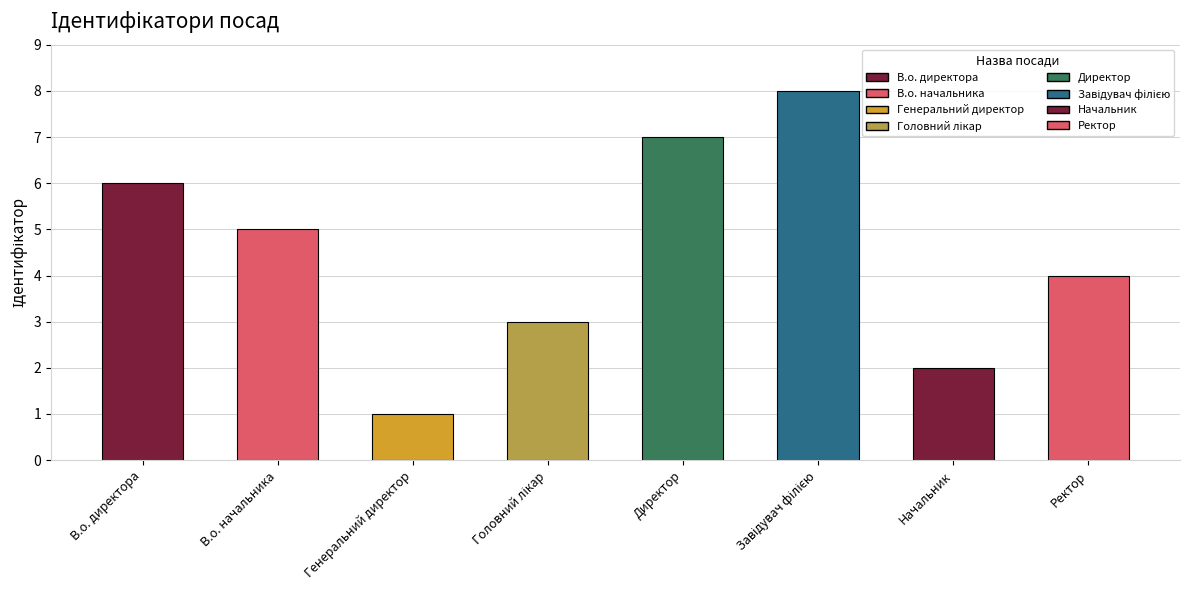

Which category has the lowest value across all series?

Генеральний директор